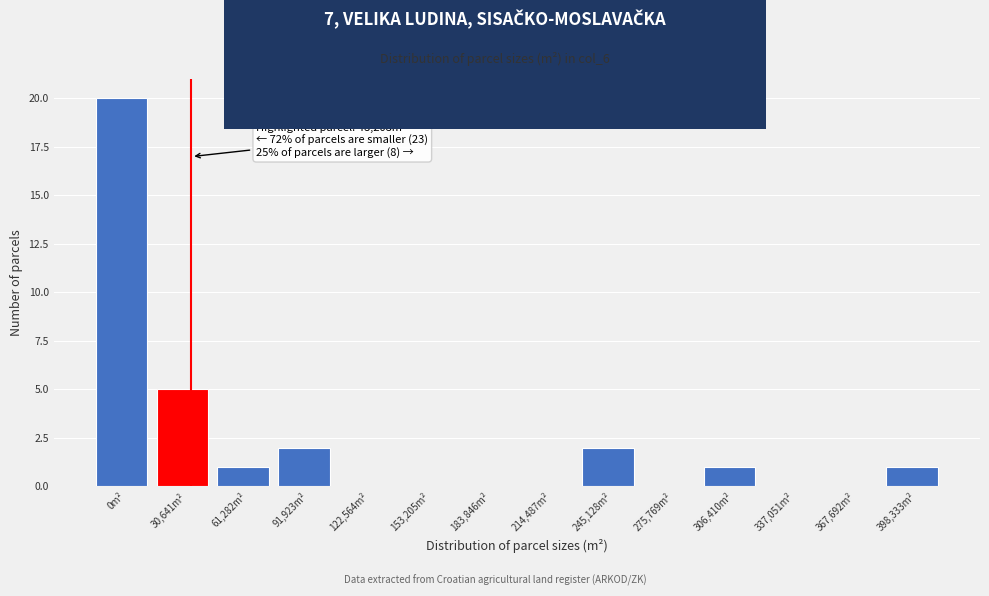

Reading right to left, extract all data points from this chart.

398,333m²=1	367,692m²=0	337,051m²=0	306,410m²=1	275,769m²=0	245,128m²=2	214,487m²=0	183,846m²=0	153,205m²=0	122,564m²=0	91,923m²=2	61,282m²=1	30,641m²=5	0m²=20